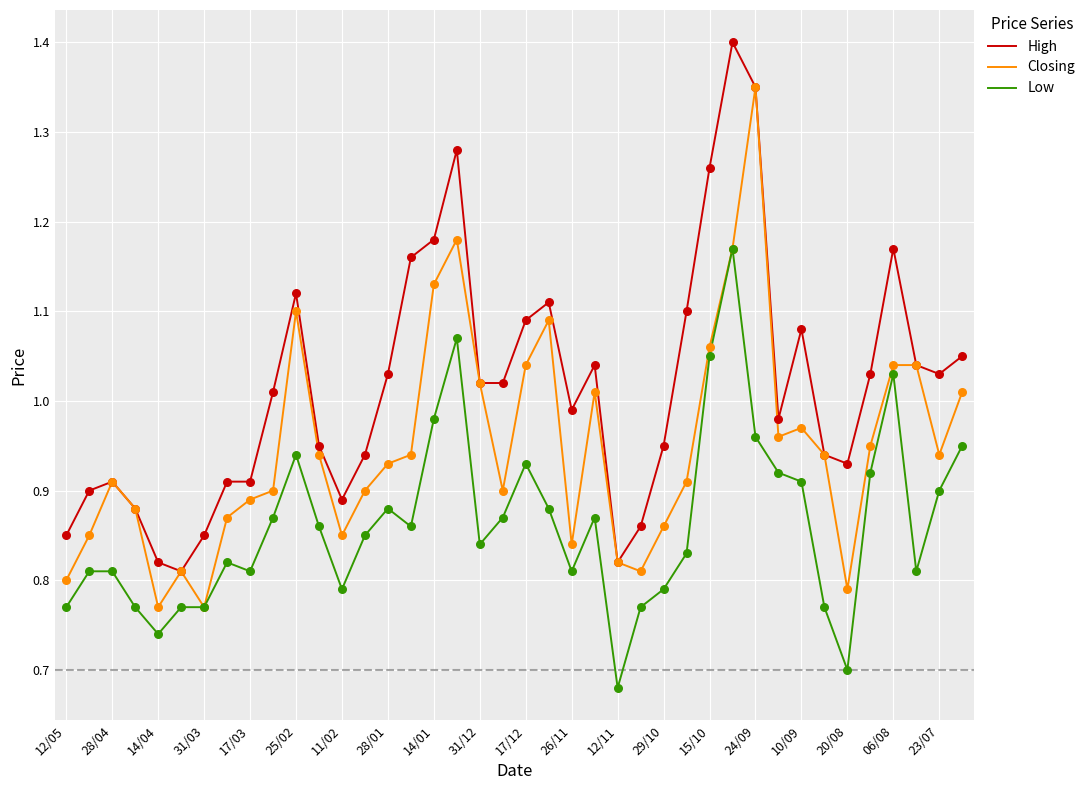

Which series has the largest total across all categories?

High